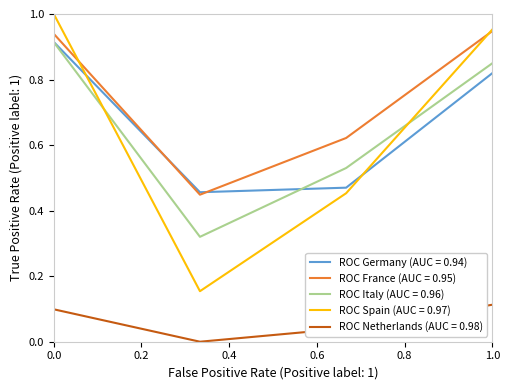

Which series has the largest total across all categories?

ROC France (AUC = 0.95)